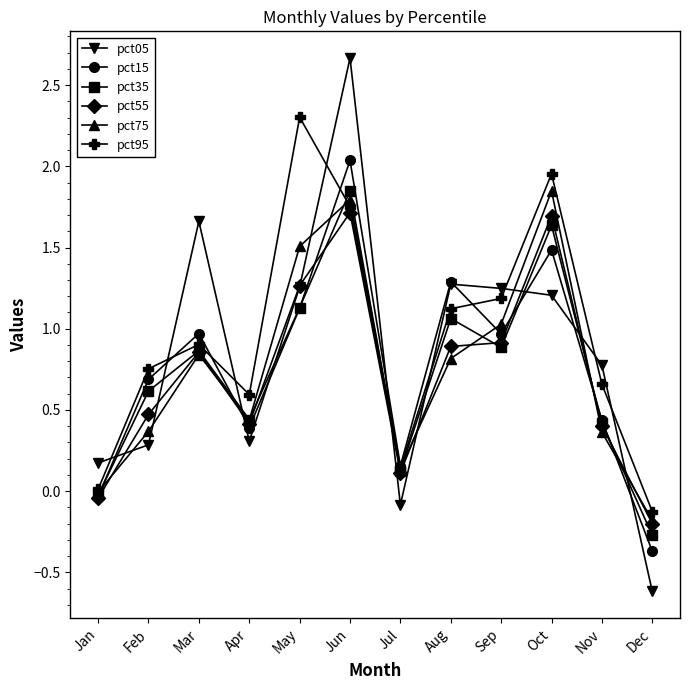

Is it true that pct05 equals 2.1 at May?

False